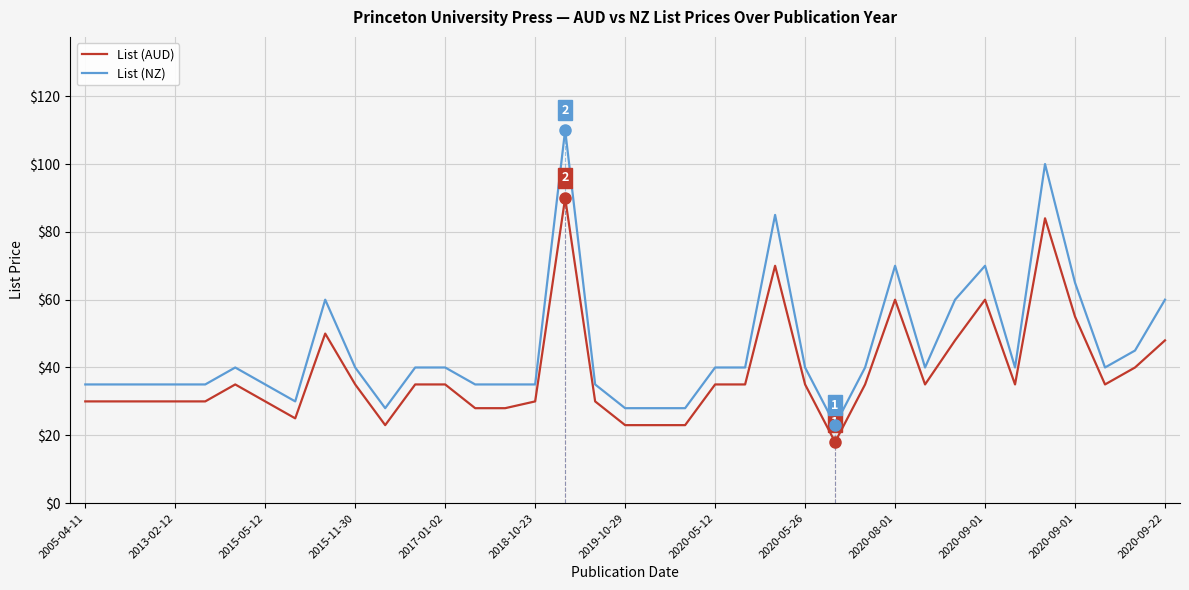

How many lines are shown in the chart?

2